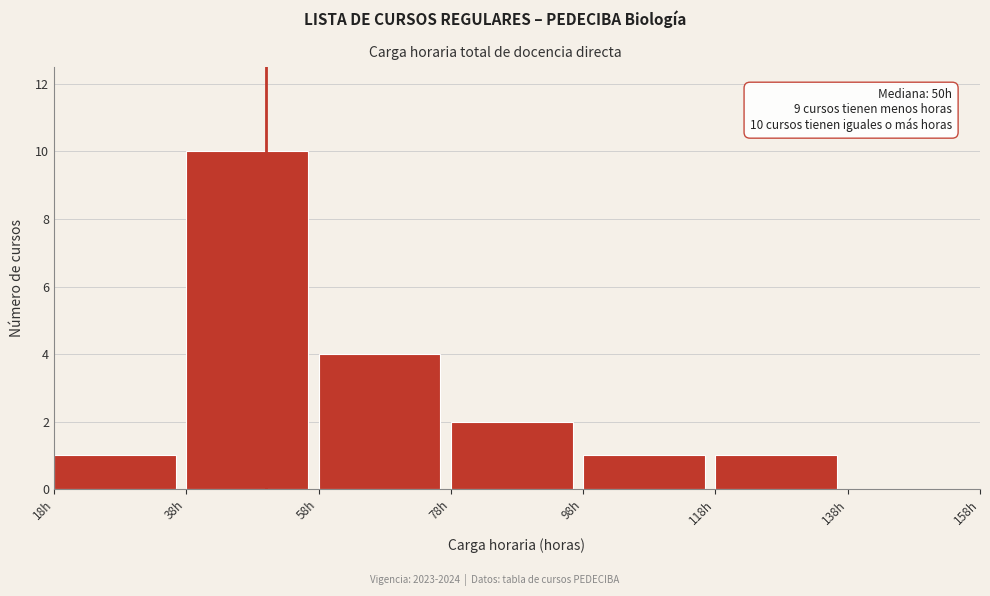

Over which range of the x-axis is the bar tallest?

38 to 58